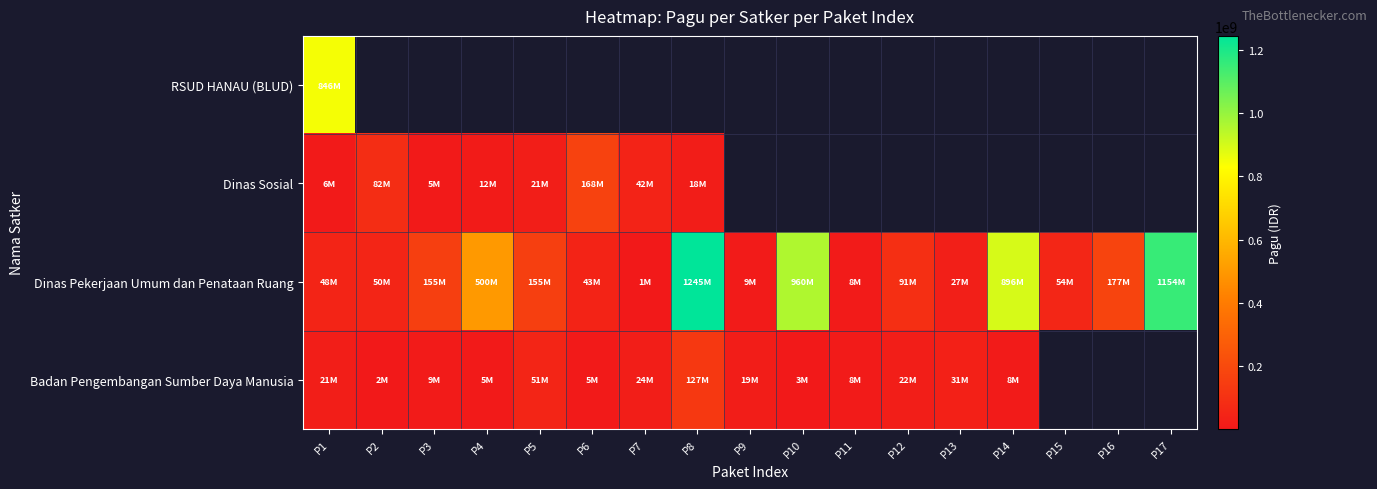

Read the Dinas Sosial value at P2.

81778000.0